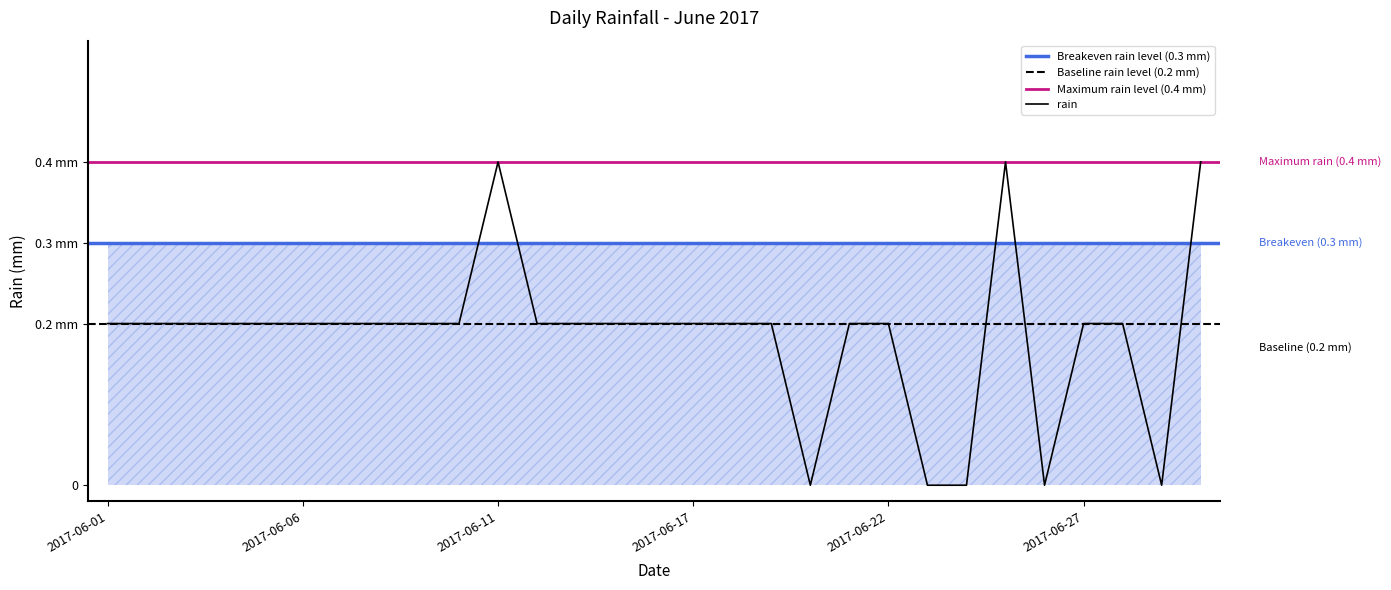

Reading right to left, list all the values displayed in this chart.

0.4	0.0	0.2	0.2	0.0	0.4	0.0	0.0	0.2	0.2	0.0	0.2	0.2	0.2	0.2	0.2	0.2	0.2	0.4	0.2	0.2	0.2	0.2	0.2	0.2	0.2	0.2	0.2	0.2